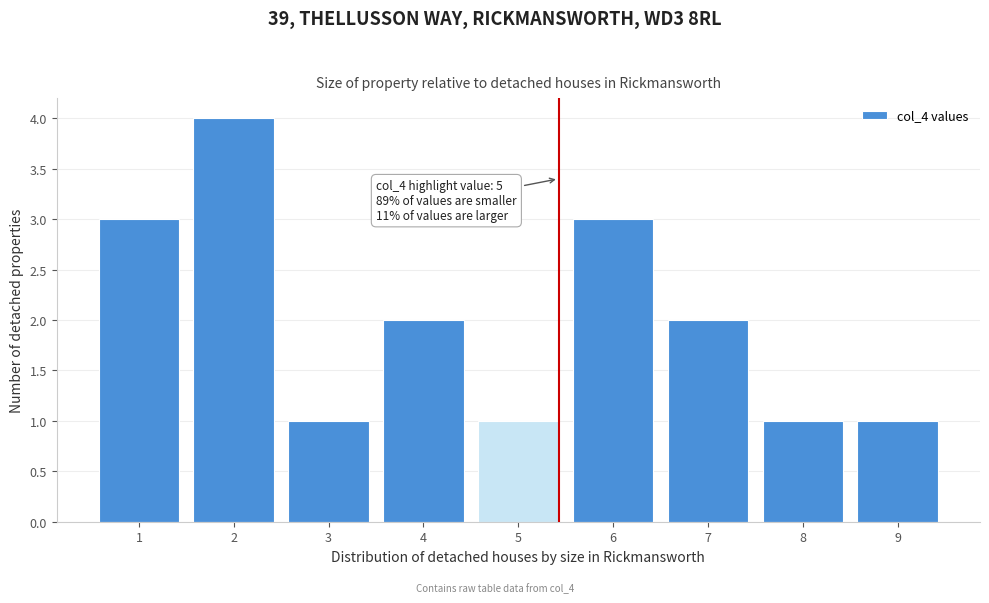

Reading right to left, what are all the values shown in this chart?

1	1	2	3	1	2	1	4	3